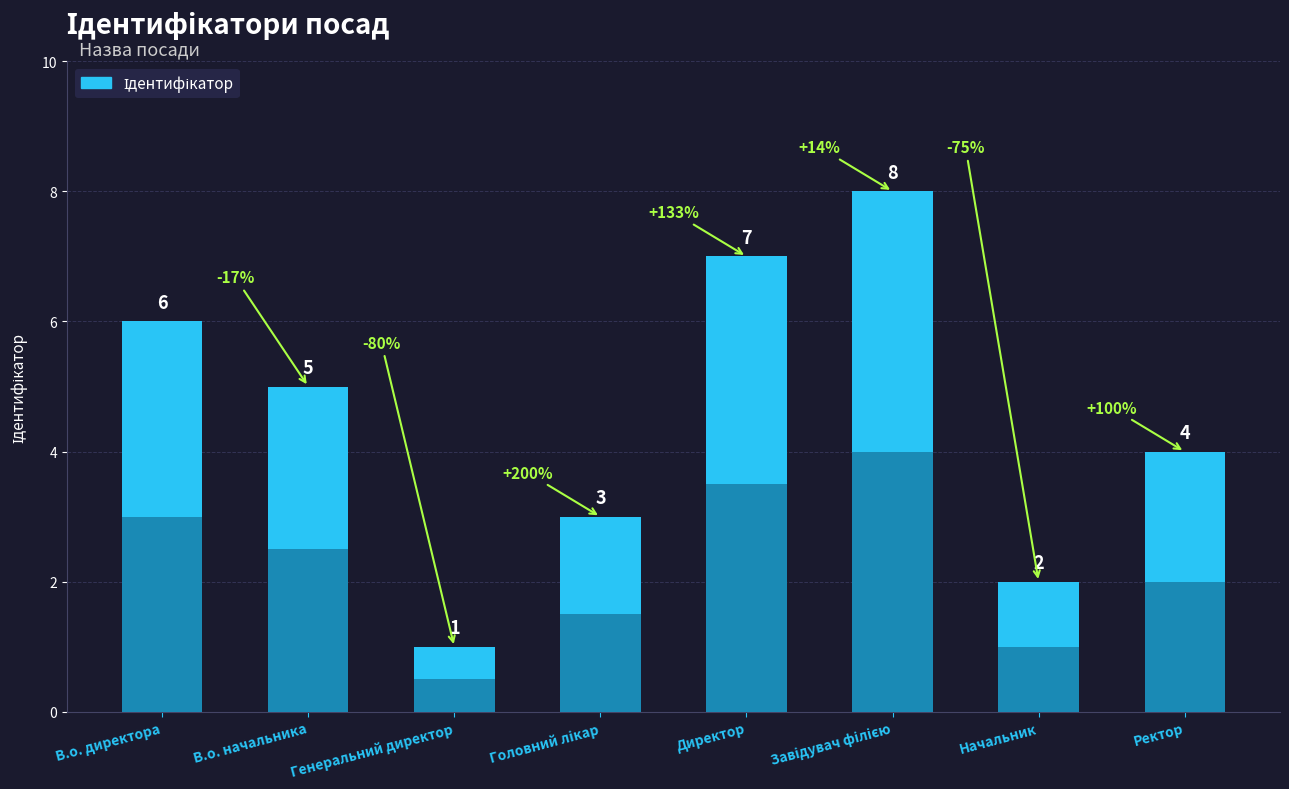

Reading left to right, extract all data points from this chart.

6	5	1	3	7	8	2	4